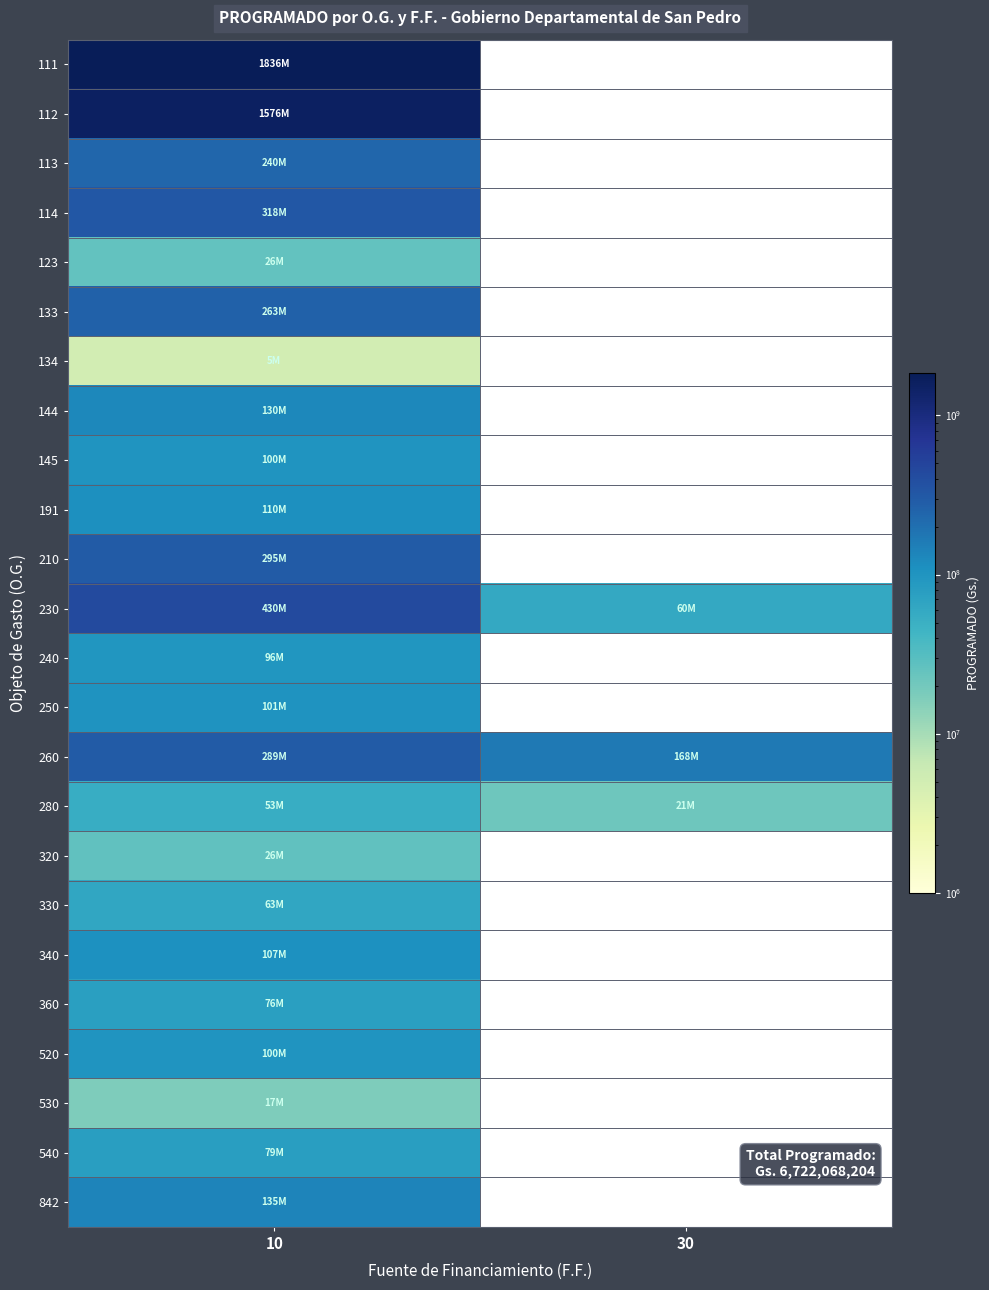

How many series are shown in this chart?

24